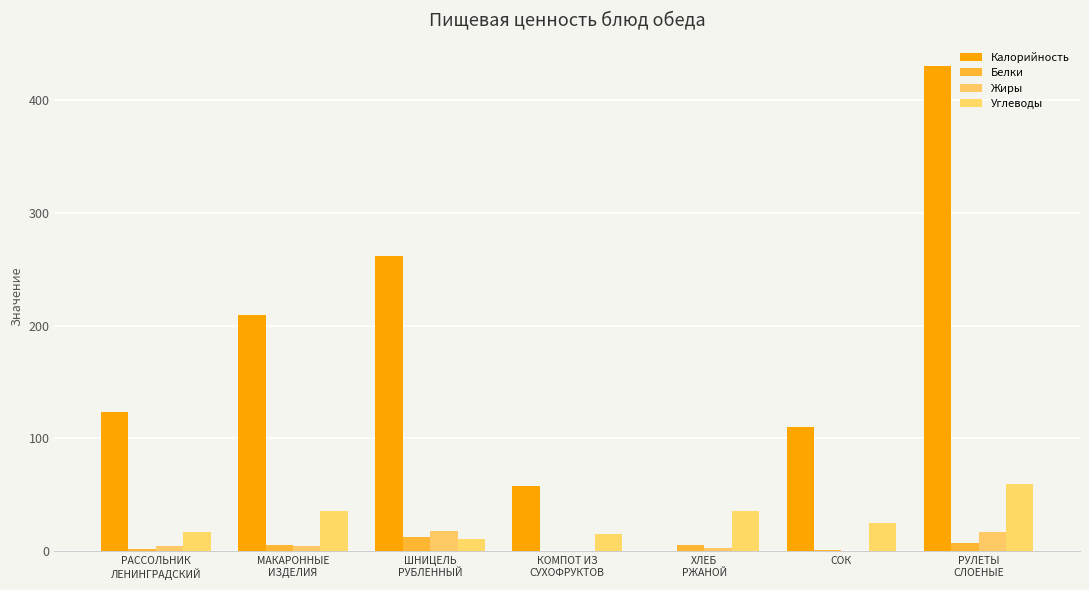

The value of Белки at МАКАРОННЫЕ
ИЗДЕЛИЯ is 2. True or false?

False